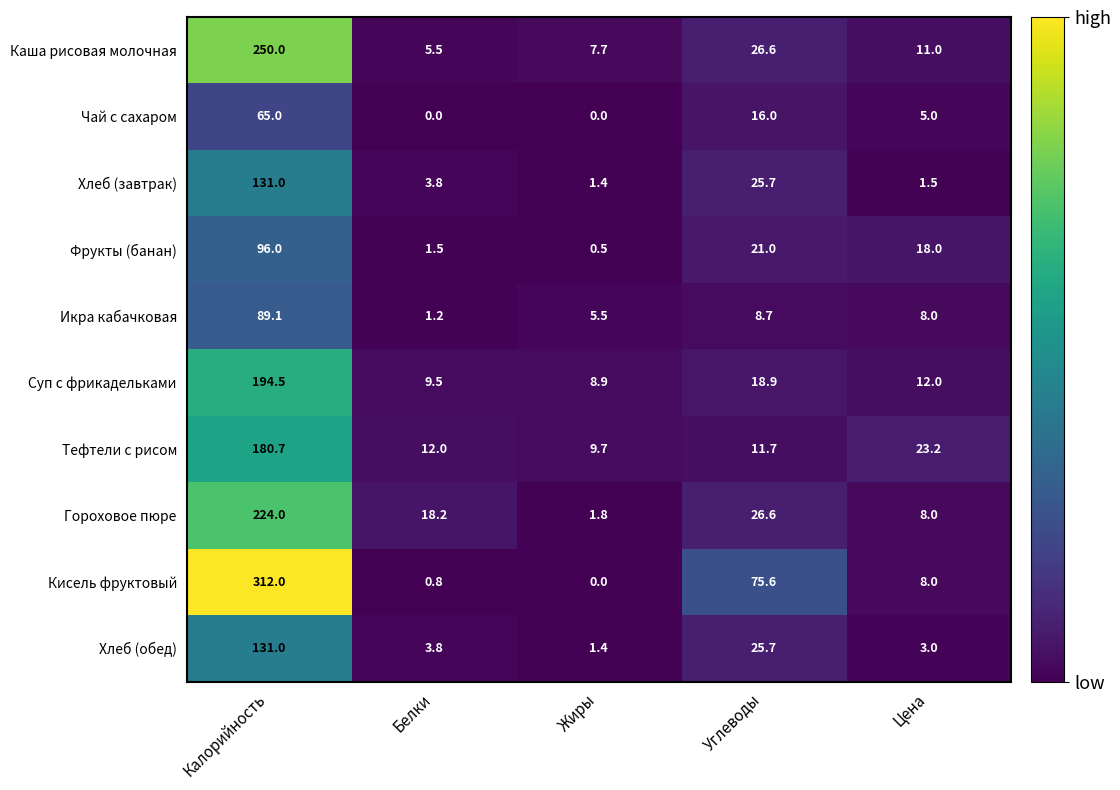

Which series has the widest spread of values?

Кисель фруктовый